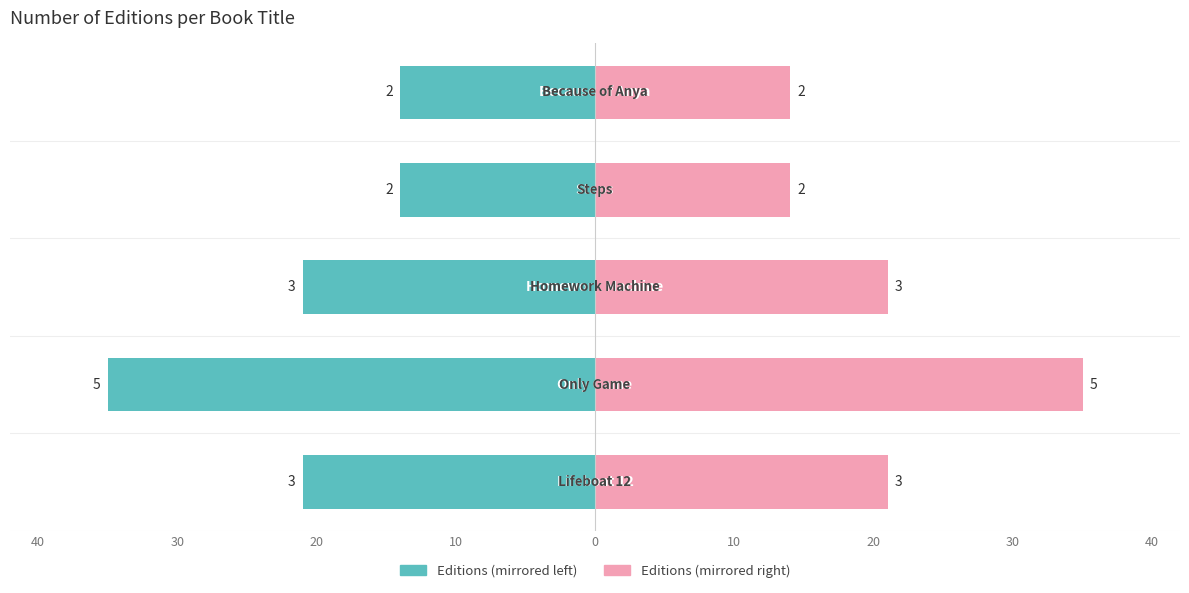

What is the minimum value shown in the chart?

-35